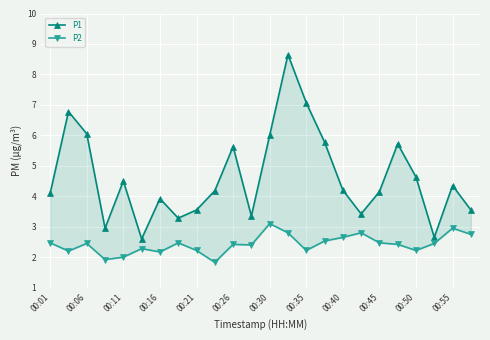

Rank the series at 00:11 from lowest to highest value.

P2, P1